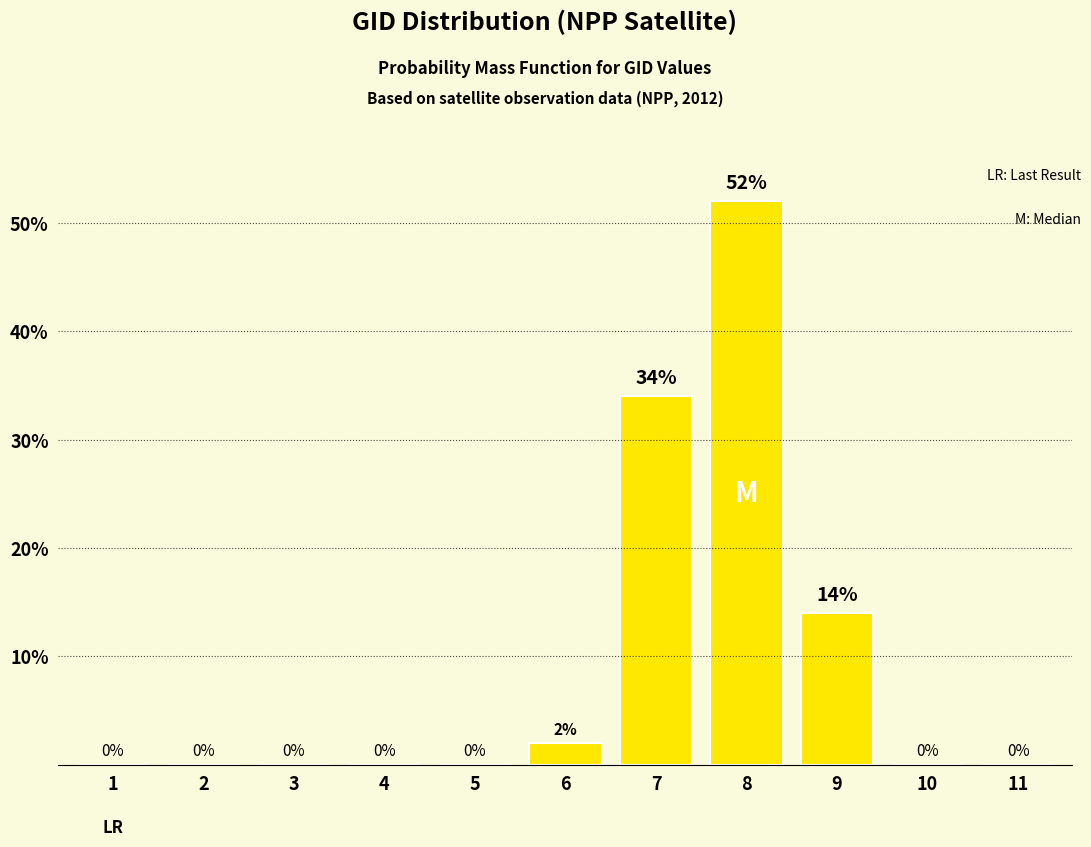

Where is the data nearest to the value 26?

7